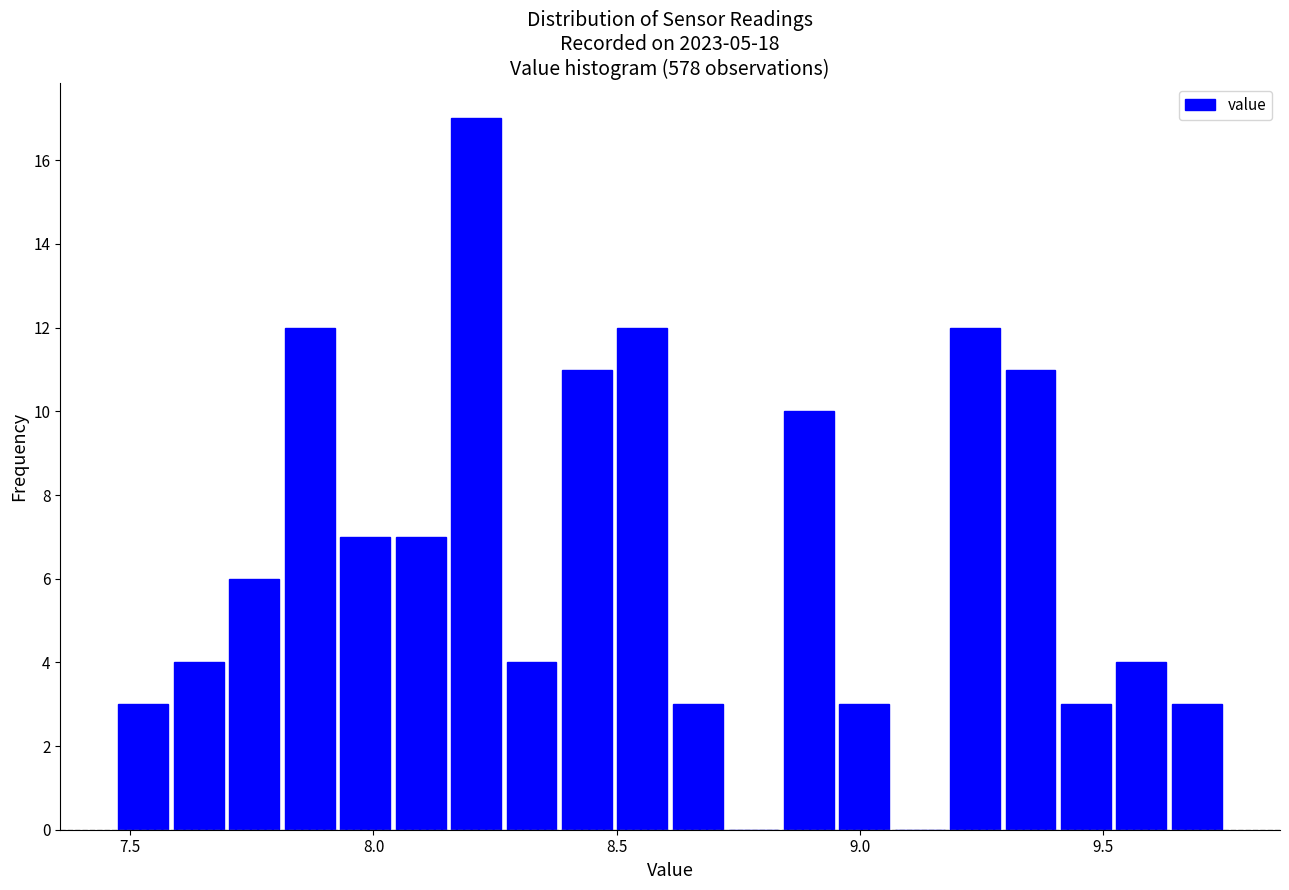

Around what value on the x-axis is the tallest bar? Give the approximate position of its centre, as read against the axis.

8.20